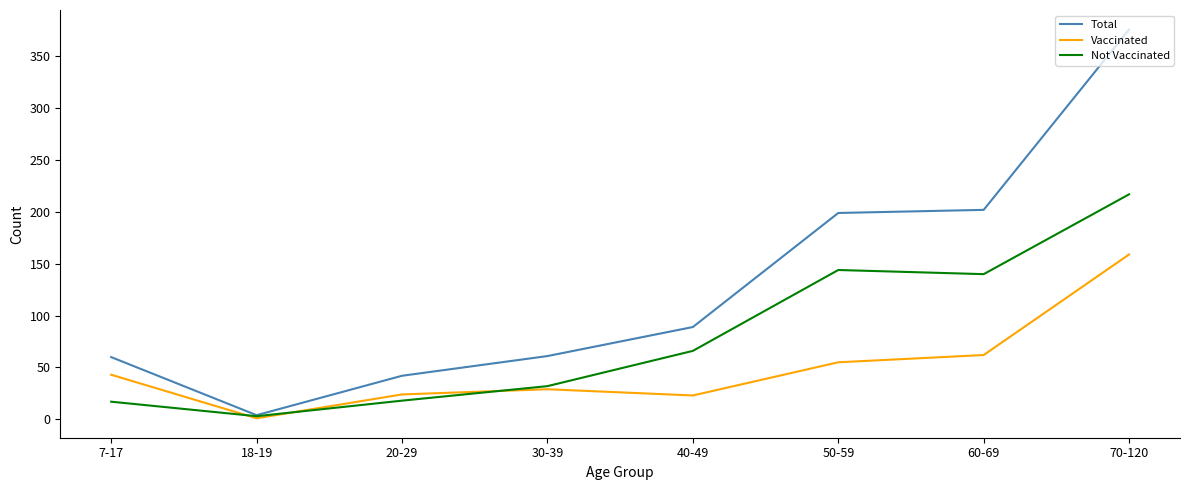

At which label does Not Vaccinated reach its minimum?

18-19